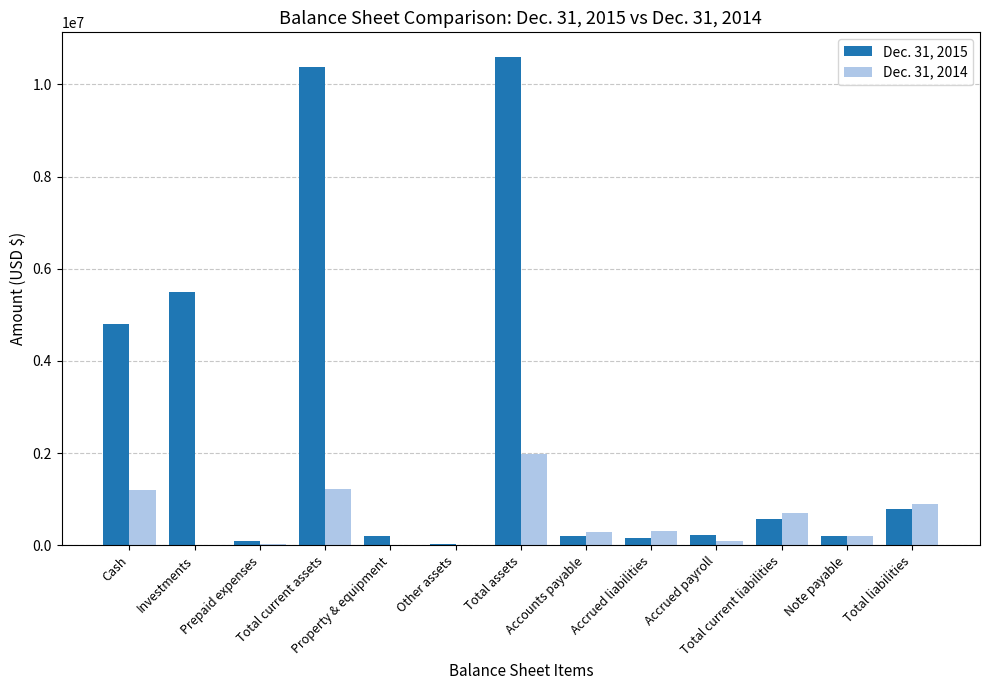

Read the Dec. 31, 2014 value at Property & equipment, to the nearest 10.

4630